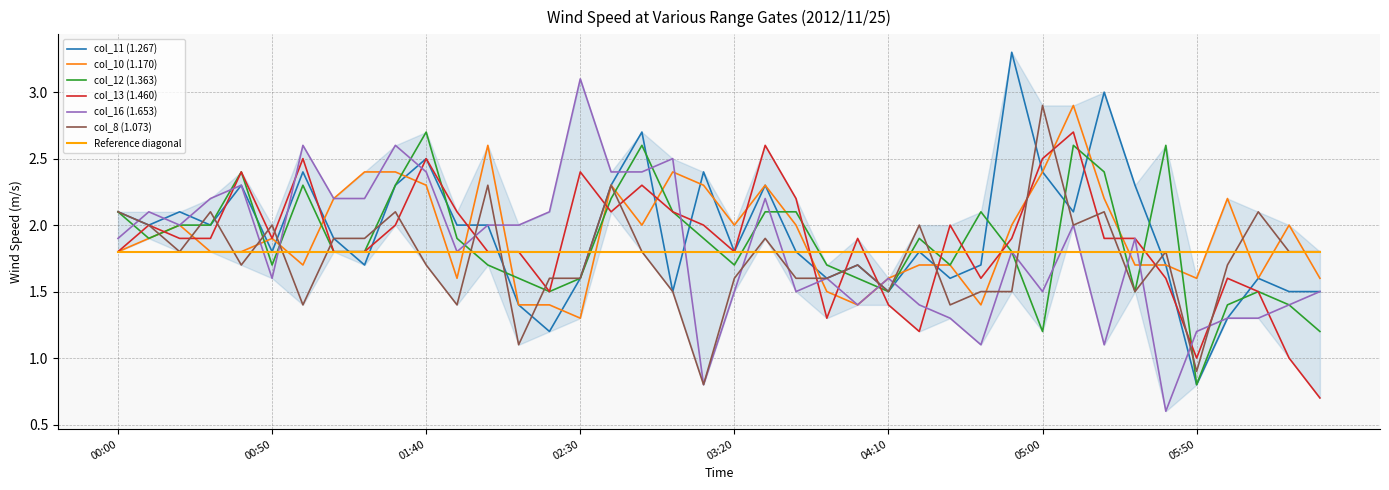

What value does the col_16 (1.653) series have at 2012/11/25 03:30?

2.2